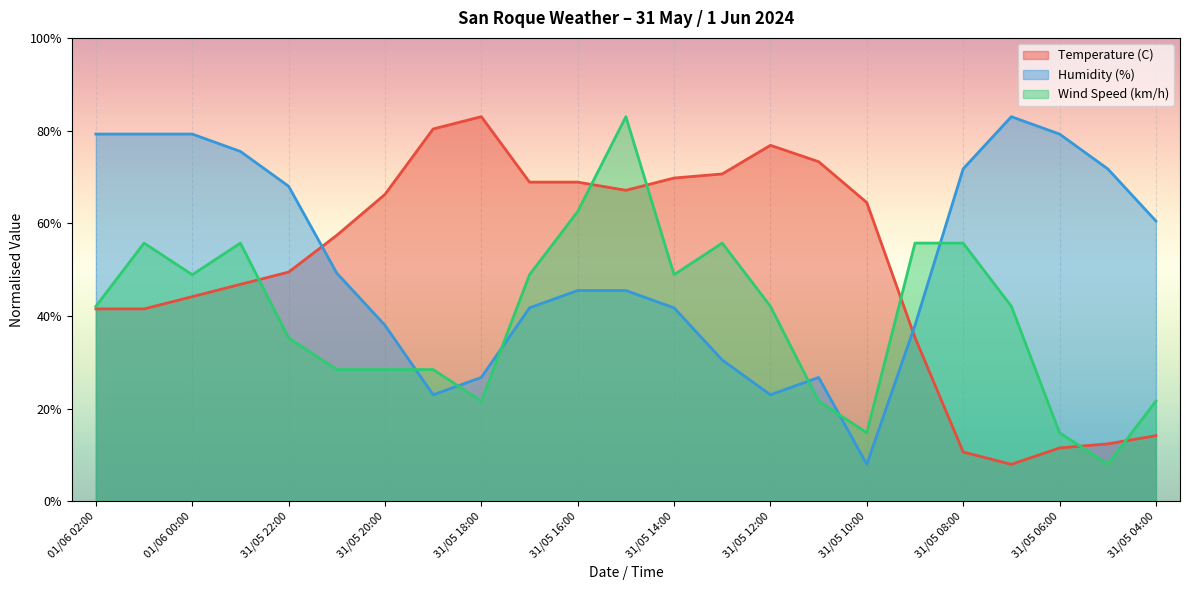

How many categories are shown in the chart?

23